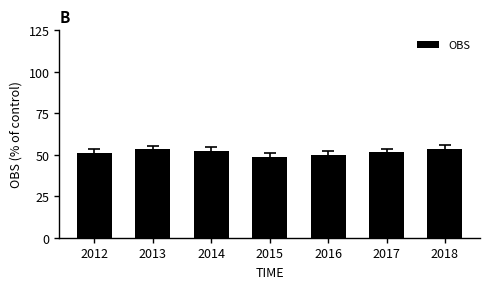

What is the maximum value shown in the chart?

53.7